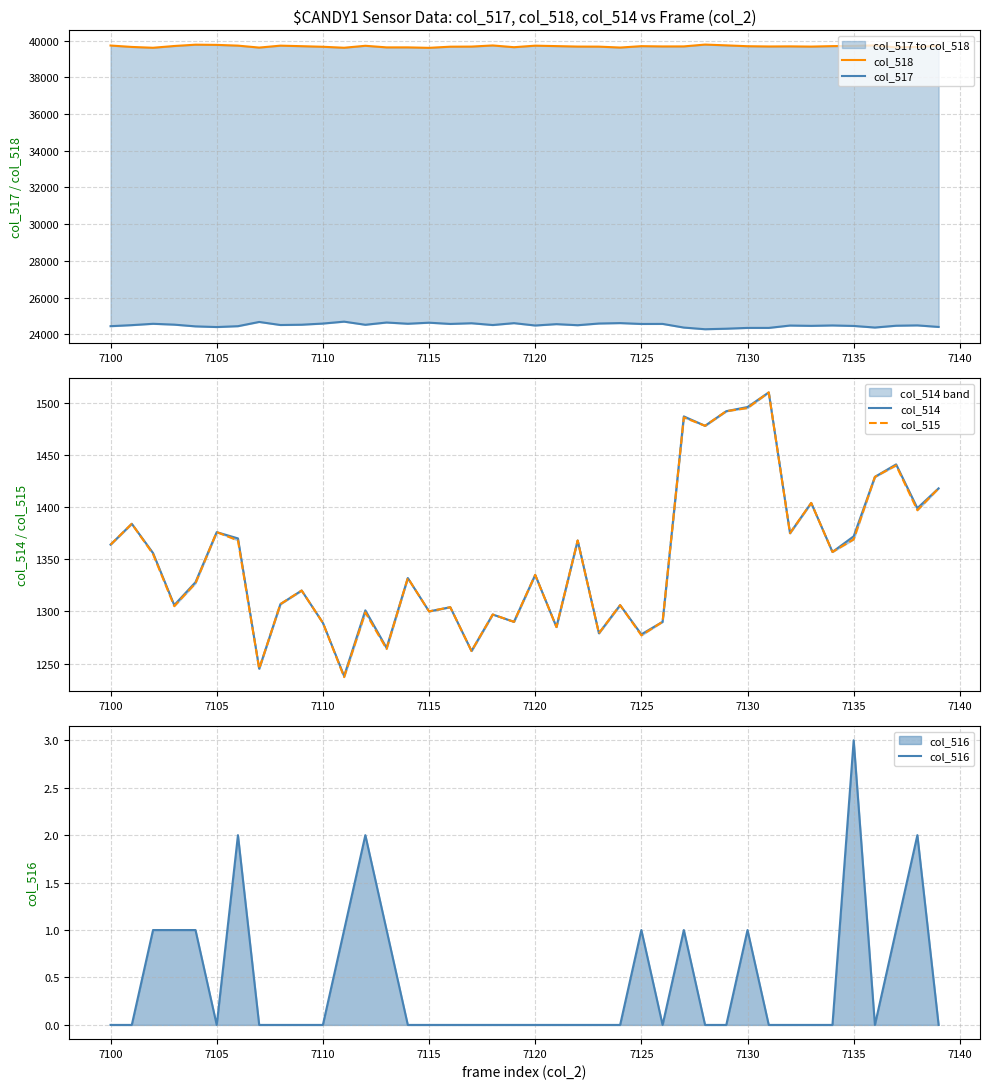

The value of col_516 at 7115 is 0. True or false?

True